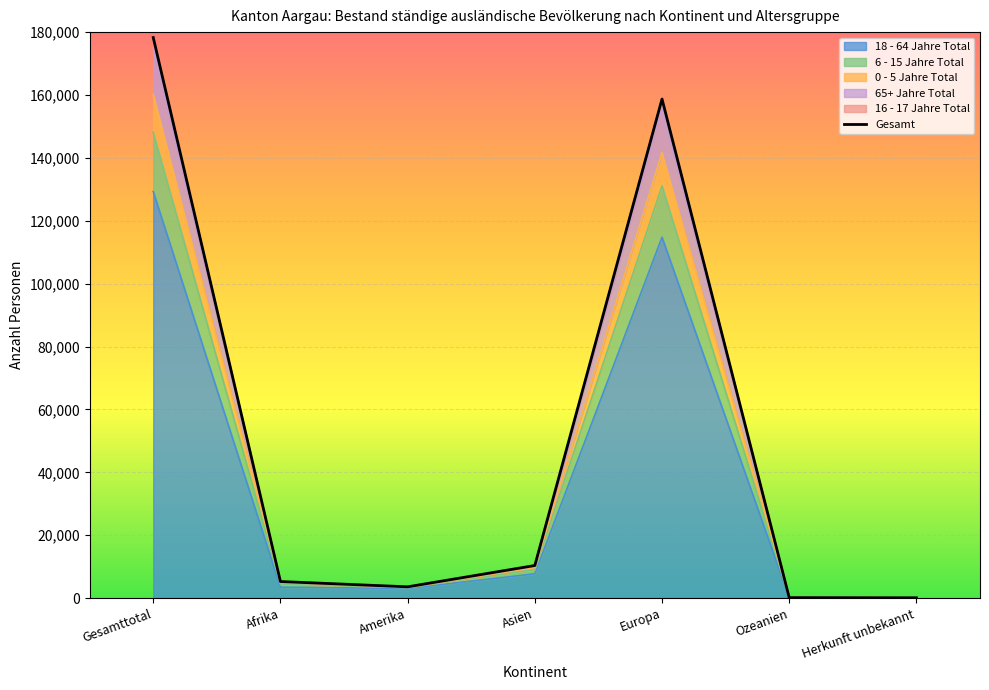

The 65+ Jahre Total series shows 6297 at Amerika. True or false?

False